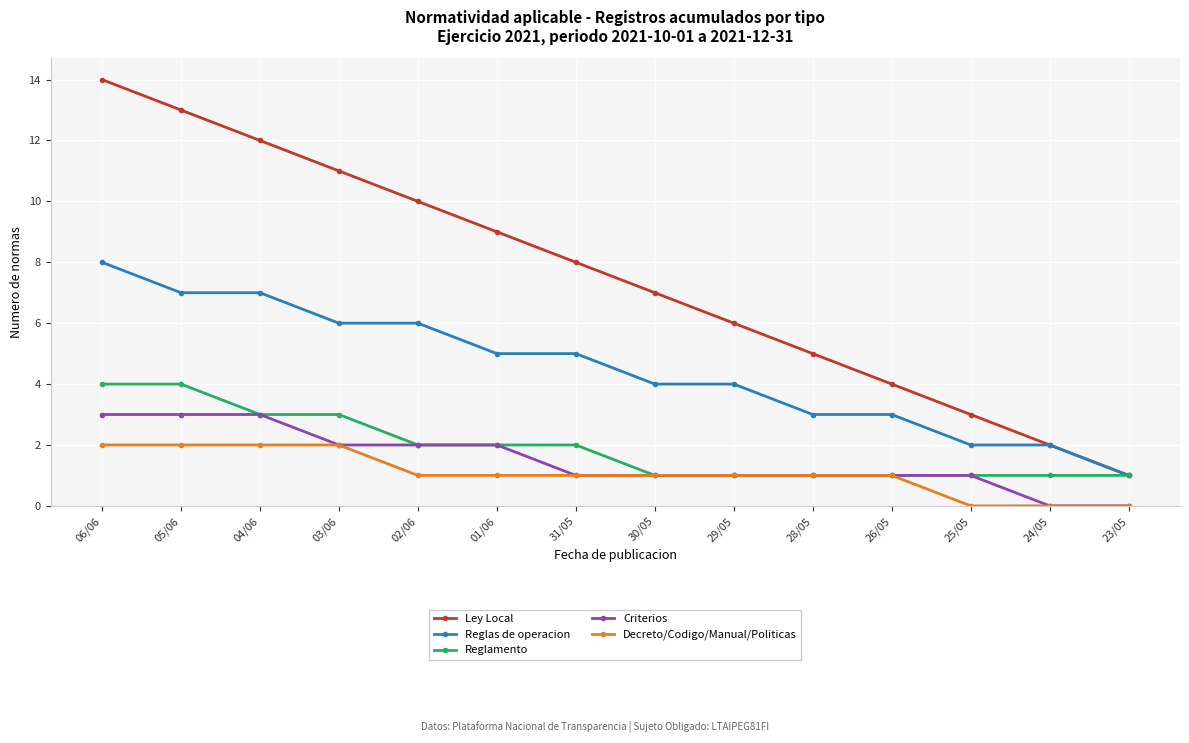

What is the label of the 5th point from the right?

28/05